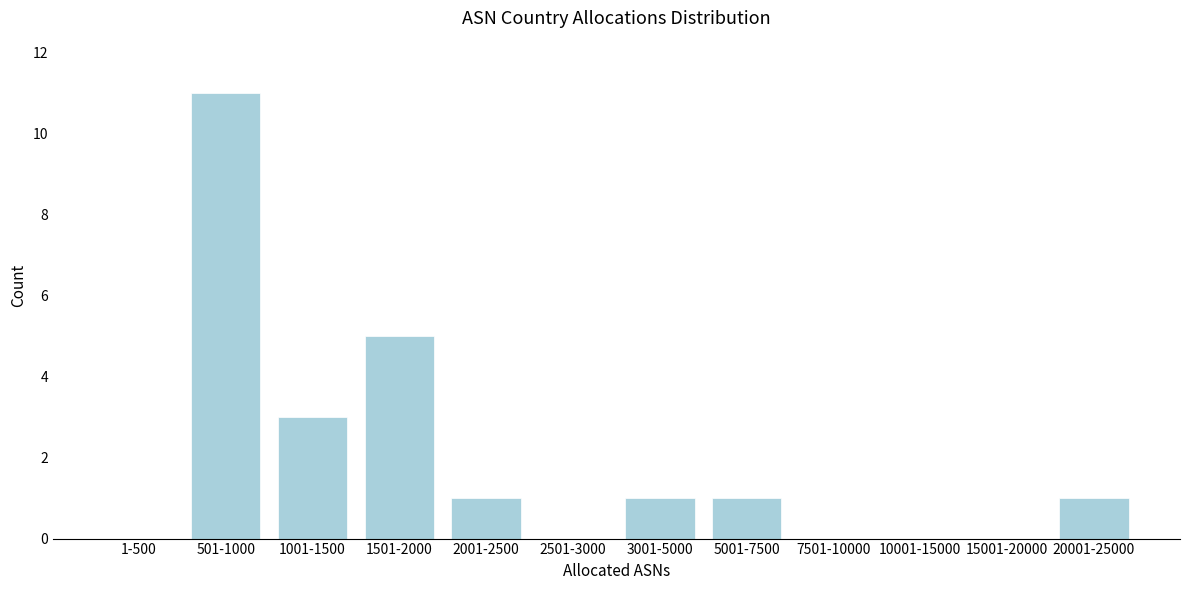

Reading right to left, transcribe all the data shown in this chart.

20001-25000=1	15001-20000=0	10001-15000=0	7501-10000=0	5001-7500=1	3001-5000=1	2501-3000=0	2001-2500=1	1501-2000=5	1001-1500=3	501-1000=11	1-500=0